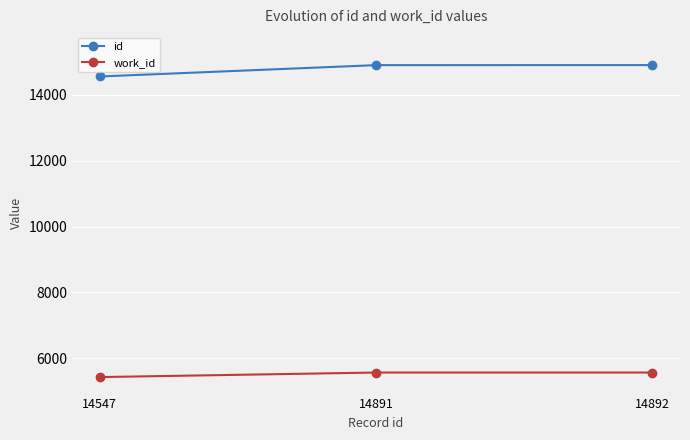

What is the sum of the id values at 14891 and 14892?

29783